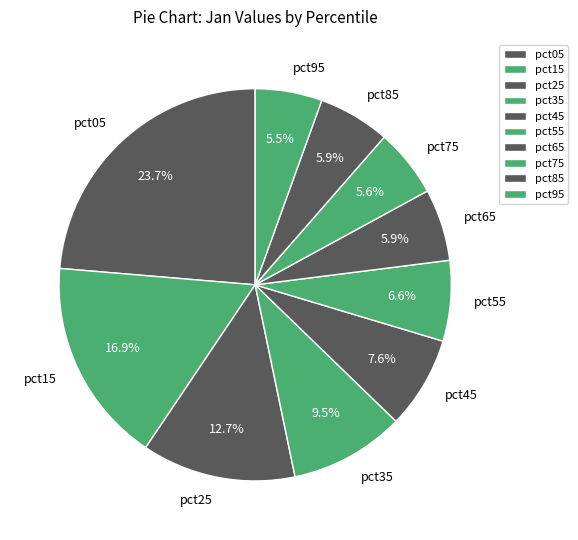

To the nearest percent, what is the difference between the largest and smallest slice percentages?

18%